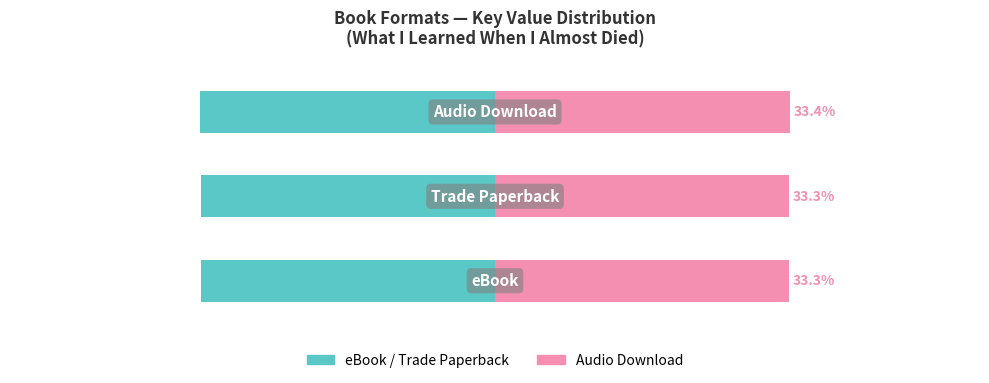

Reading right to left, transcribe all the data shown in this chart.

eBook / Trade Paperback: 2=-33.4	1=-33.3	0=-33.3
Audio Download: 2=33.4	1=33.3	0=33.3